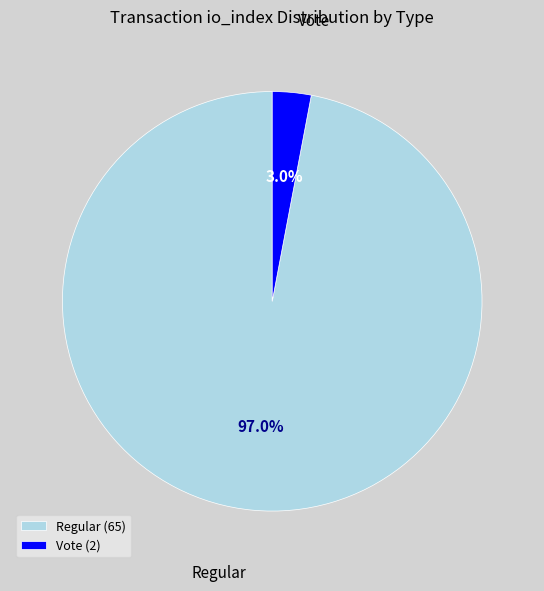

Is the sum of Regular and Vote greater than half?

Yes